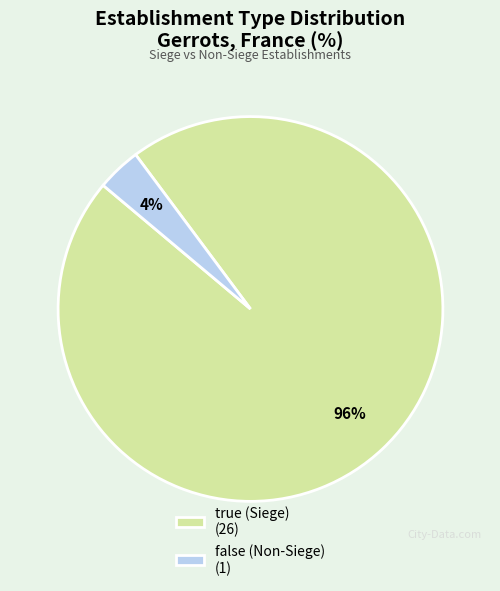

To the nearest percent, what is the average slice percentage?

50%